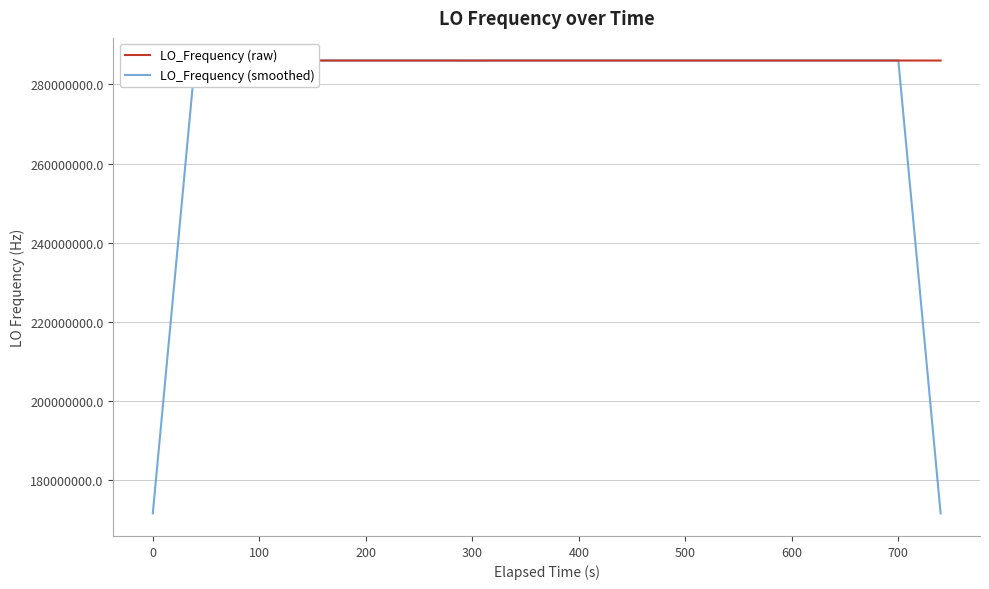

List the series in order of their overall mean, lowest first.

LO_Frequency (smoothed), LO_Frequency (raw)